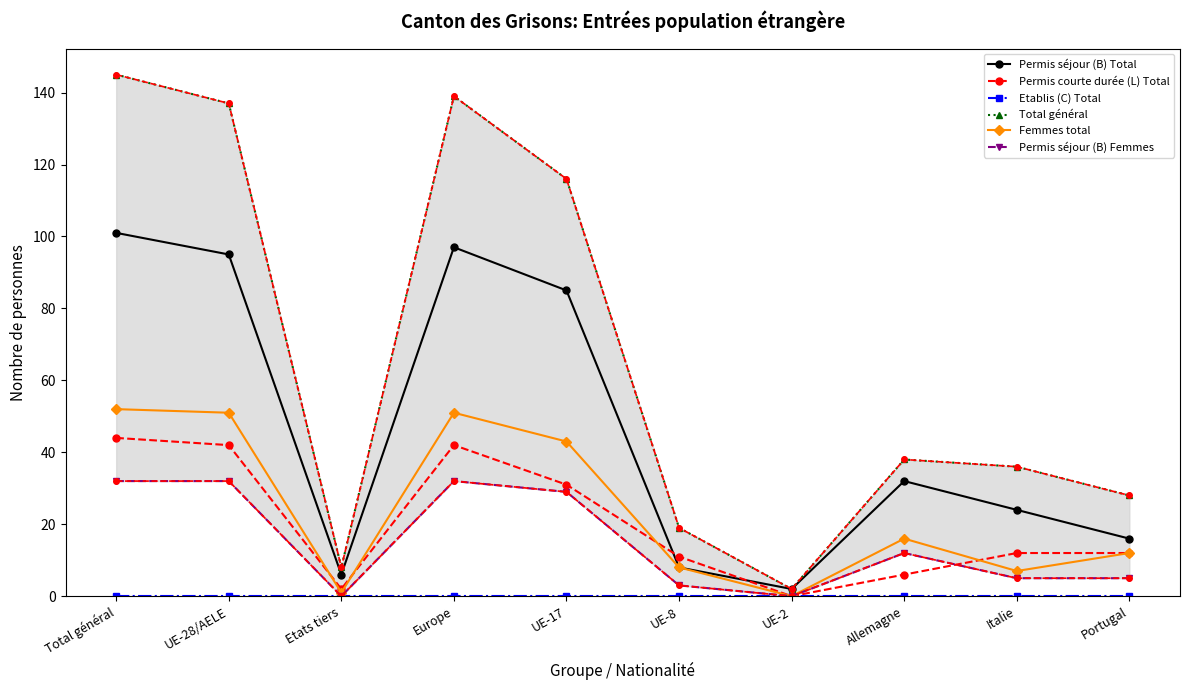

List the series in order of their peak value, highest first.

Total général, Permis séjour (B) Total, Femmes total, Permis courte durée (L) Total, Permis séjour (B) Femmes, Etablis (C) Total